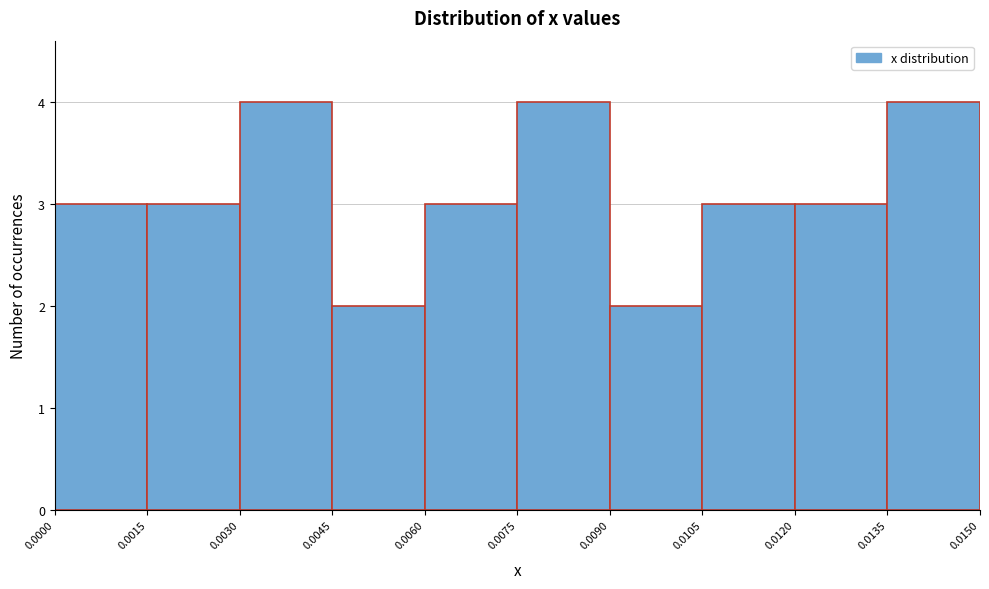

Reading left to right, list every bar in this chart as the range it spans on the x-axis followed by its height. The values are not printed on the chart, so give them approximately, as read against the axis.

0.0000 to 0.0015: 3
0.0015 to 0.0030: 3
0.0030 to 0.0045: 4
0.0045 to 0.0060: 2
0.0060 to 0.0075: 3
0.0075 to 0.0090: 4
0.0090 to 0.0105: 2
0.0105 to 0.0120: 3
0.0120 to 0.0135: 3
0.0135 to 0.0150: 4